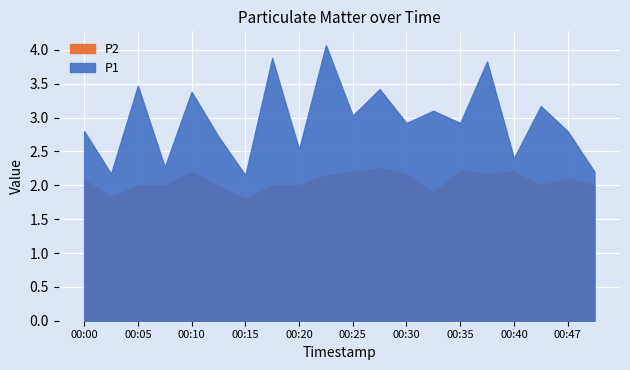

At which label is P1 closest to 3?

00:25